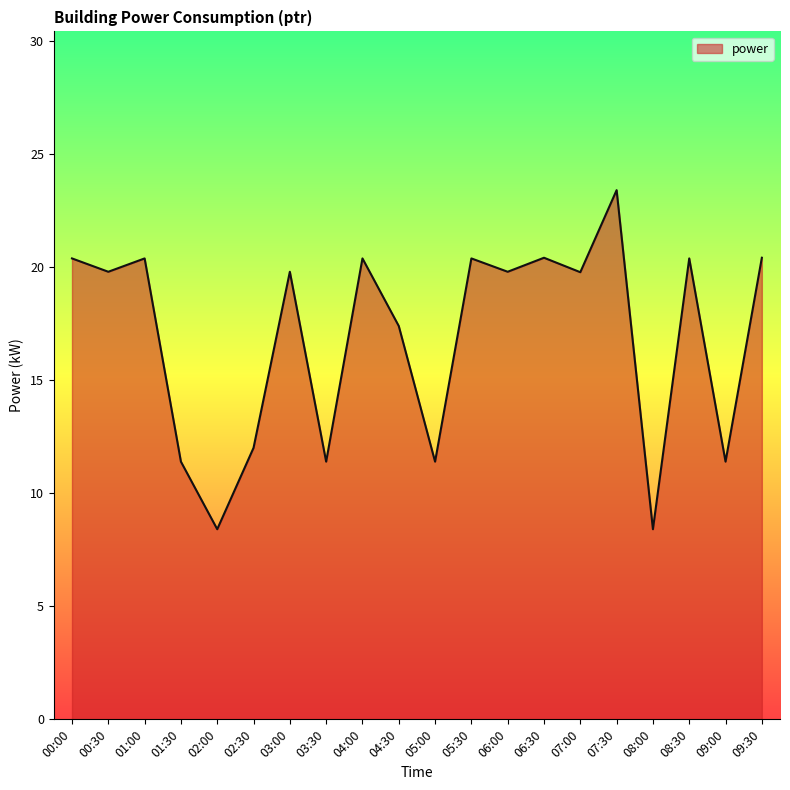

The value at 09:00 is 4.5. True or false?

False